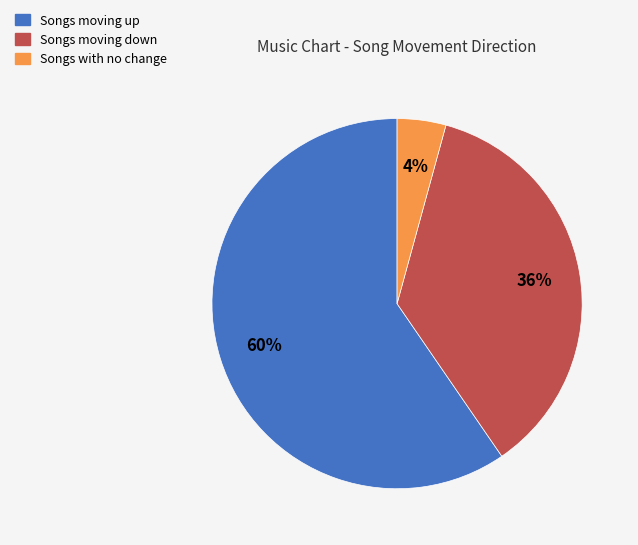

True or false: Songs moving up accounts for 60% of the total.

True